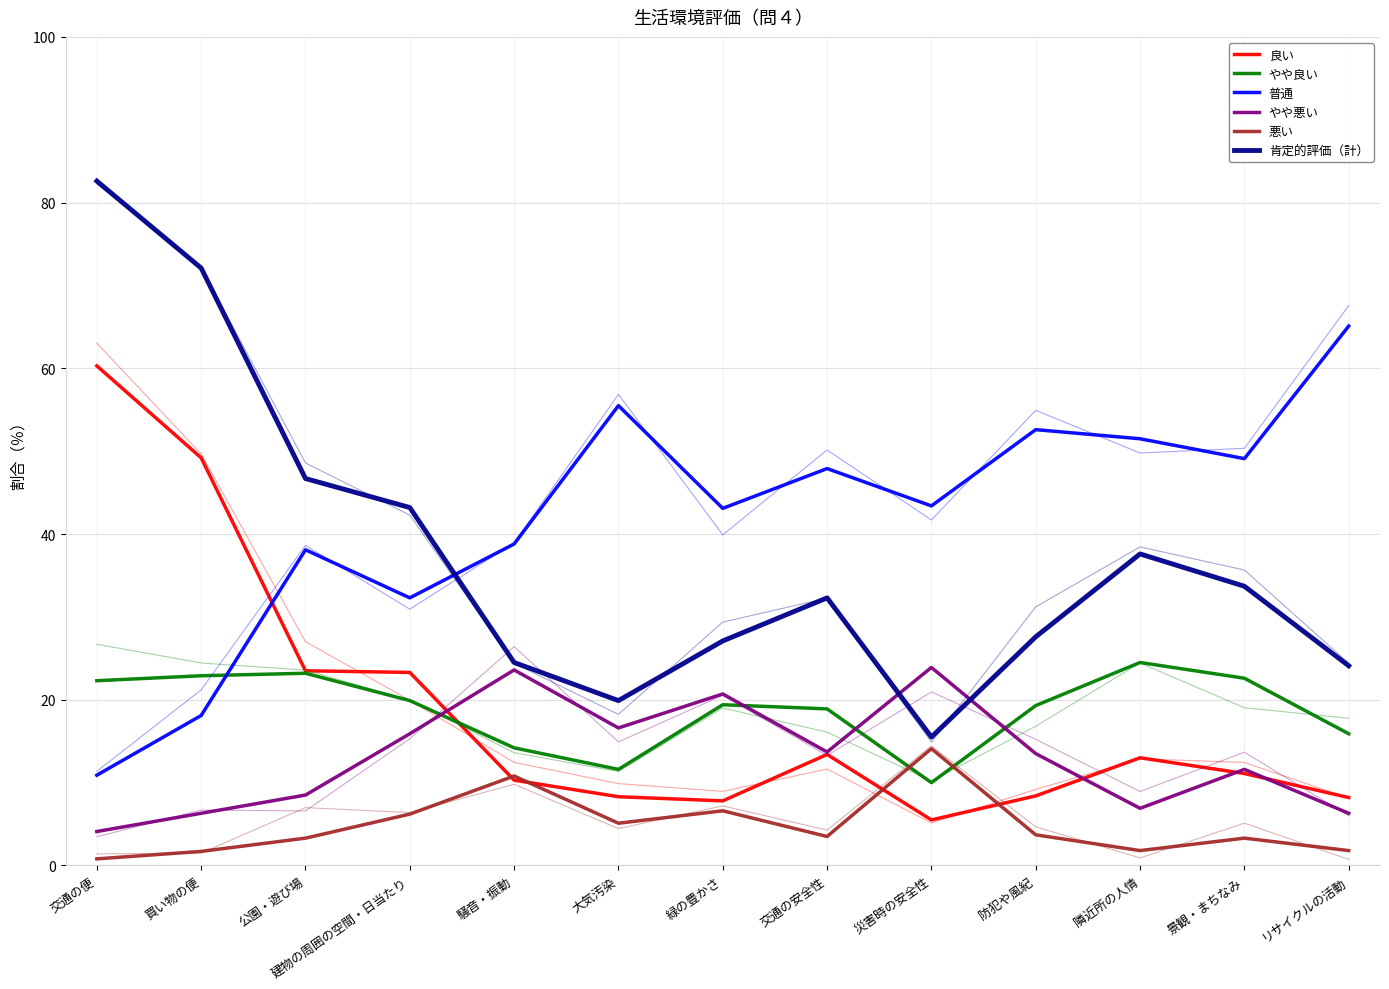

List the labels in order of 普通 value, smallest first.

交通の便, 買い物の便, 建物の周囲の空間・日当たり, 公園・遊び場, 騒音・振動, 緑の豊かさ, 災害時の安全性, 交通の安全性, 景観・まちなみ, 隣近所の人情, 防犯や風紀, 大気汚染, リサイクルの活動